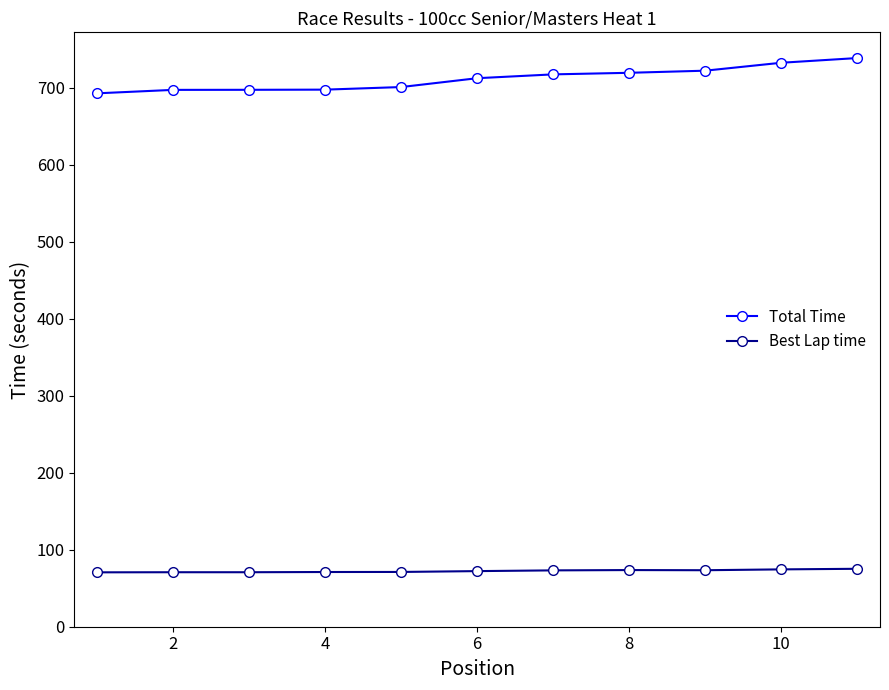

What is the maximum value for Best Lap time?

75.2